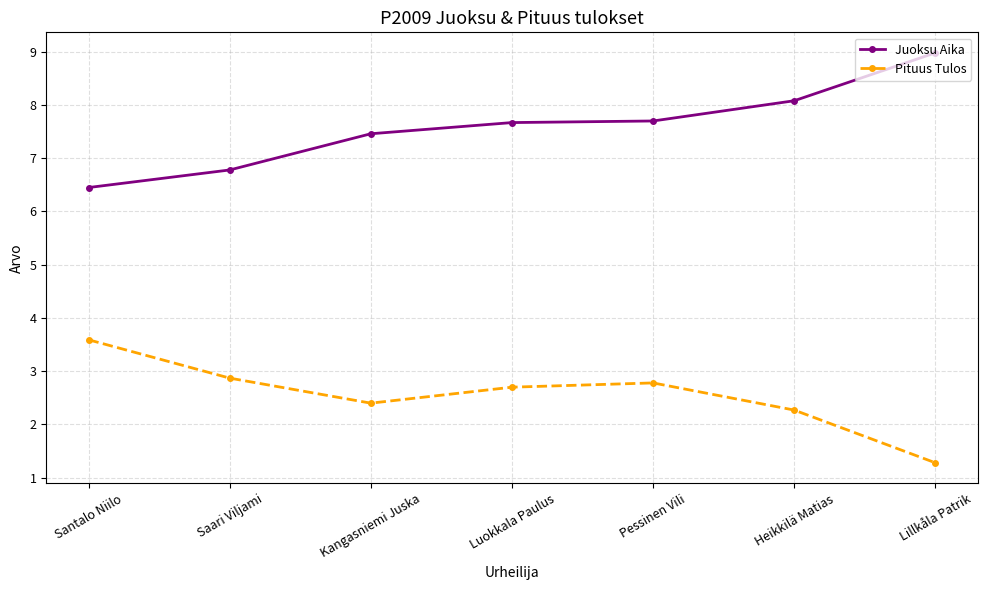

Rank the categories by Pituus Tulos value from lowest to highest.

Lillkåla Patrik, Heikkilä Matias, Kangasniemi Juska, Luokkala Paulus, Pessinen Vili, Saari Viljami, Santalo Niilo